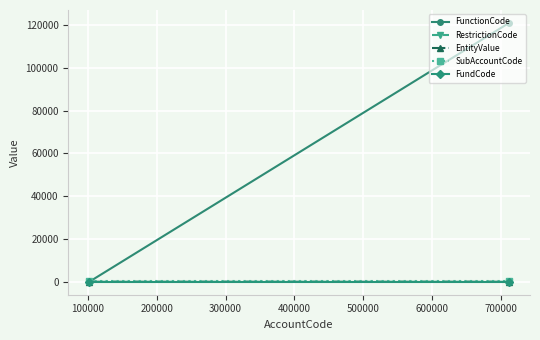

What is the maximum value for SubAccountCode?

200.0